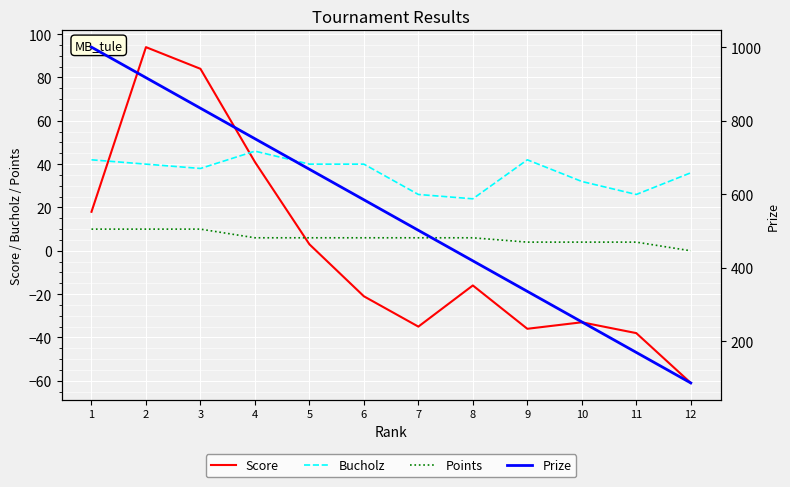

What is the value of the Bucholz point at the 7th from the left?

26